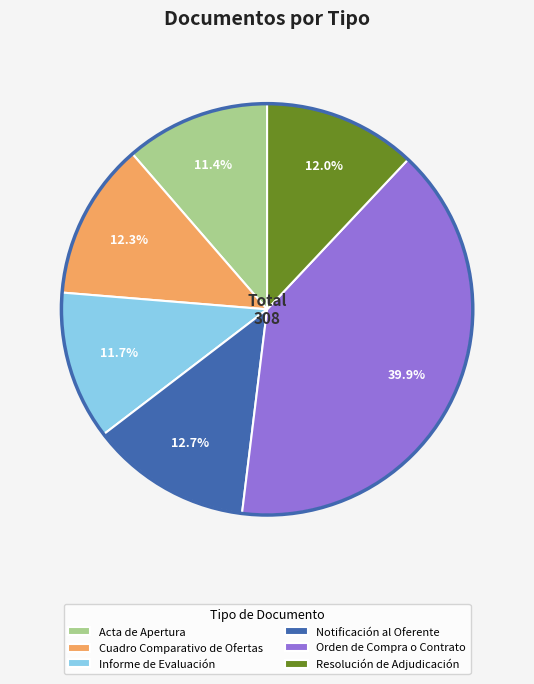

How many segments does this pie chart have?

6